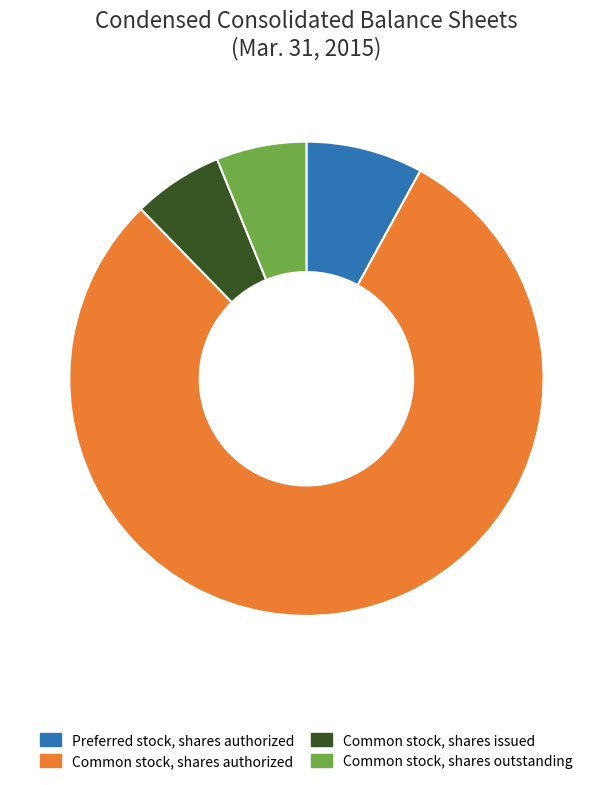

Does Common stock, shares authorized account for over 50% of the chart?

Yes